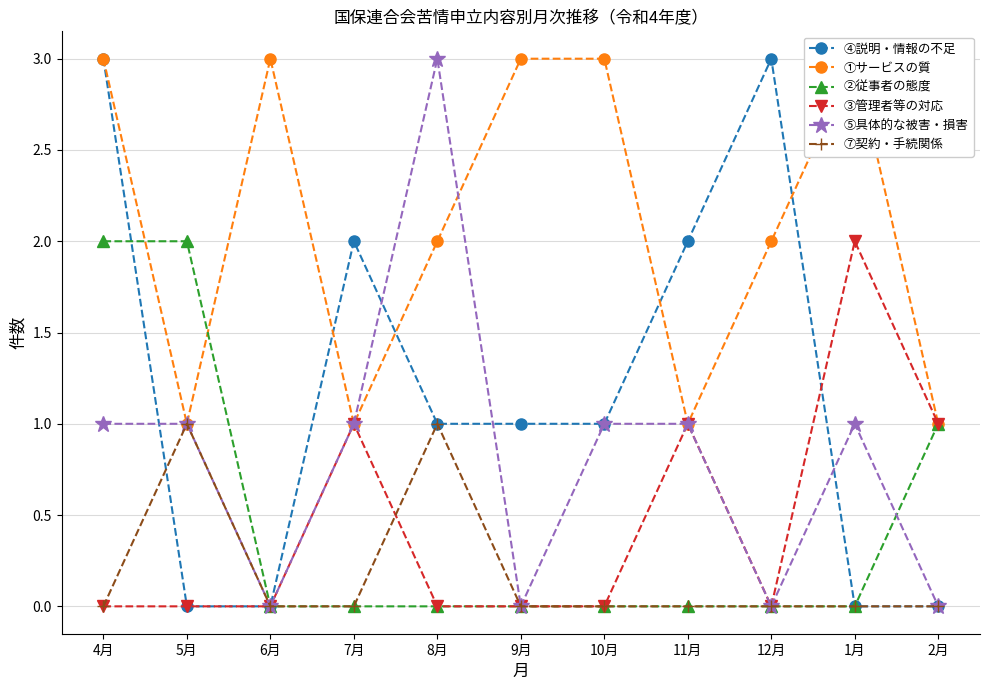

The ①サービスの質 series shows 1 at 5月. True or false?

True